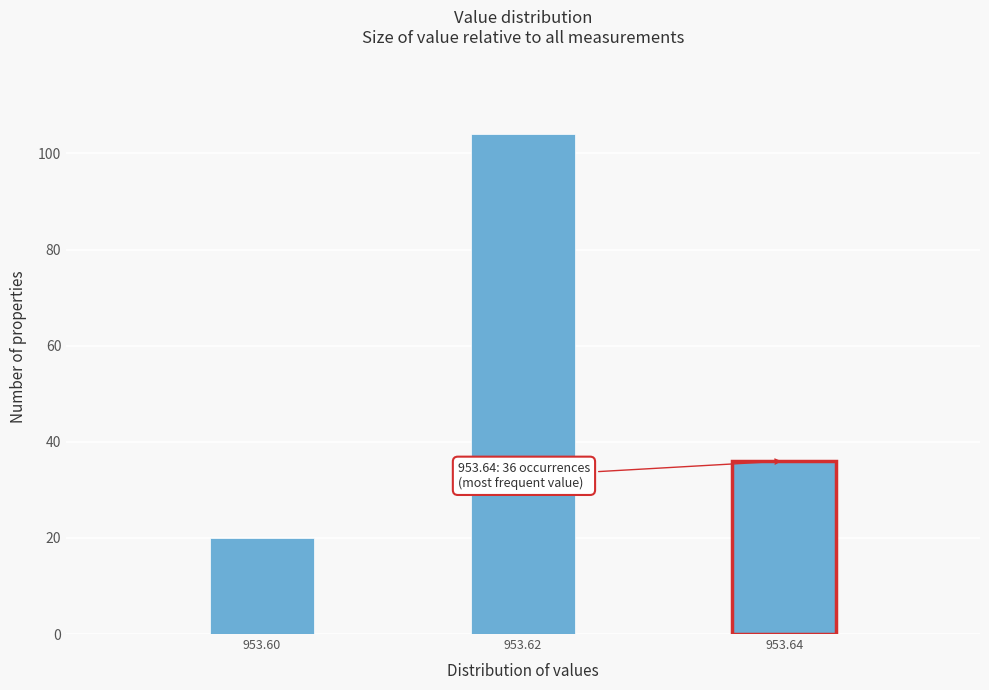

Reading left to right, extract all data points from this chart.

953.60=20	953.62=104	953.64=36